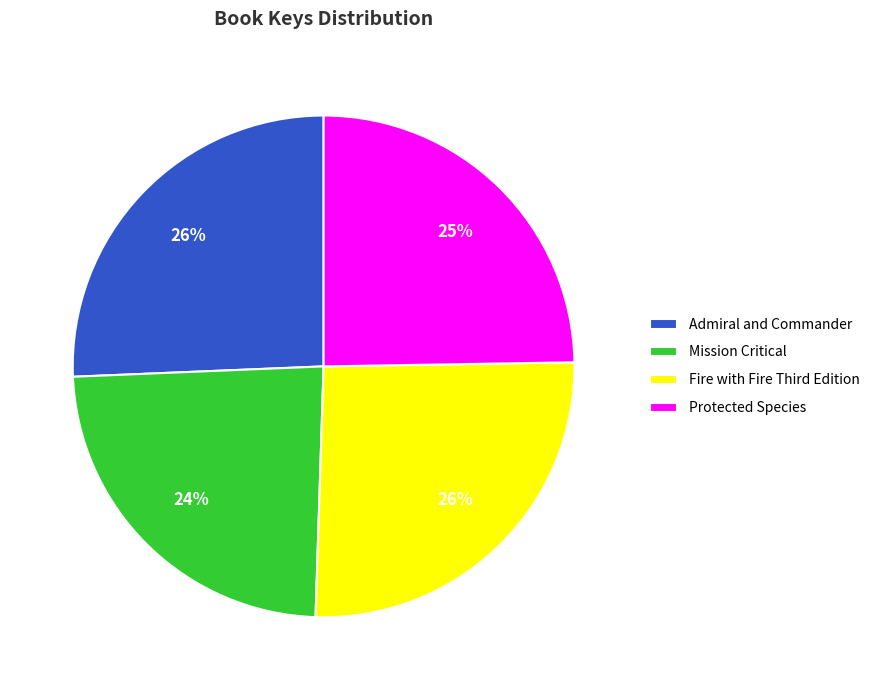

How many slices are in this pie chart?

4